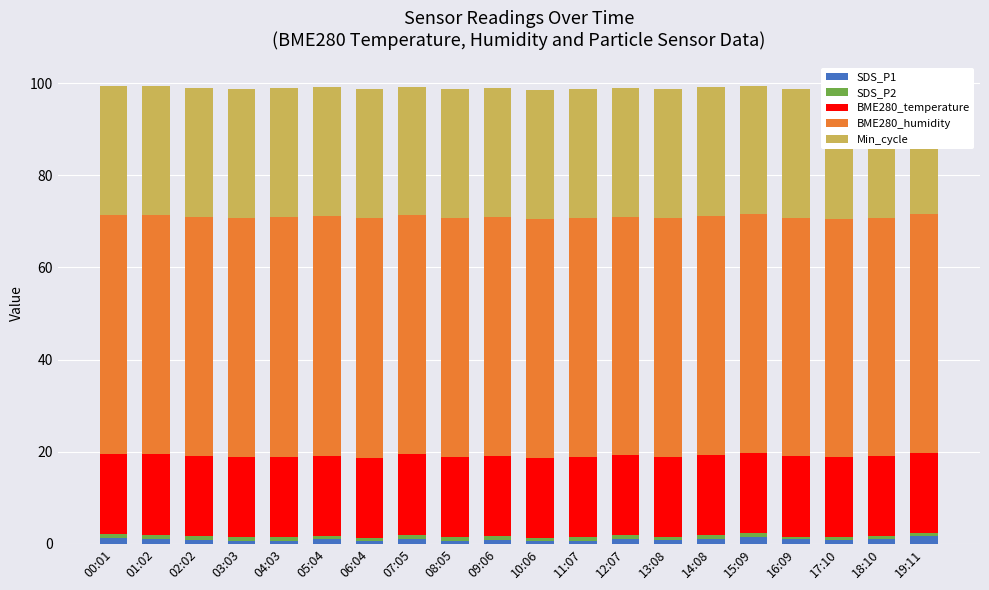

Reading right to left, what are all the values shown in this chart?

SDS_P1: 1.7	0.9	0.8	0.9	1.6	0.9	0.8	0.9	0.7	0.6	0.8	0.7	1.1	0.6	0.9	0.7	0.7	0.8	1.0	1.2
SDS_P2: 0.6	0.7	0.7	0.6	0.8	0.9	0.7	0.9	0.7	0.6	0.8	0.7	0.9	0.6	0.7	0.7	0.7	0.8	0.9	0.9
BME280_temperature: 17.4	17.4	17.4	17.4	17.4	17.4	17.4	17.4	17.4	17.5	17.4	17.5	17.5	17.5	17.5	17.5	17.5	17.5	17.5	17.6
BME280_humidity: 51.9	51.7	51.6	51.8	51.7	52.1	51.8	51.8	52.0	51.9	51.8	51.8	51.9	52.0	52.1	52.0	51.9	51.7	52.1	51.8
Min_cycle: 28.0	28.0	28.0	28.0	28.0	28.0	28.0	28.0	28.0	28.0	28.0	28.0	28.0	28.0	28.0	28.0	28.0	28.0	28.0	28.0